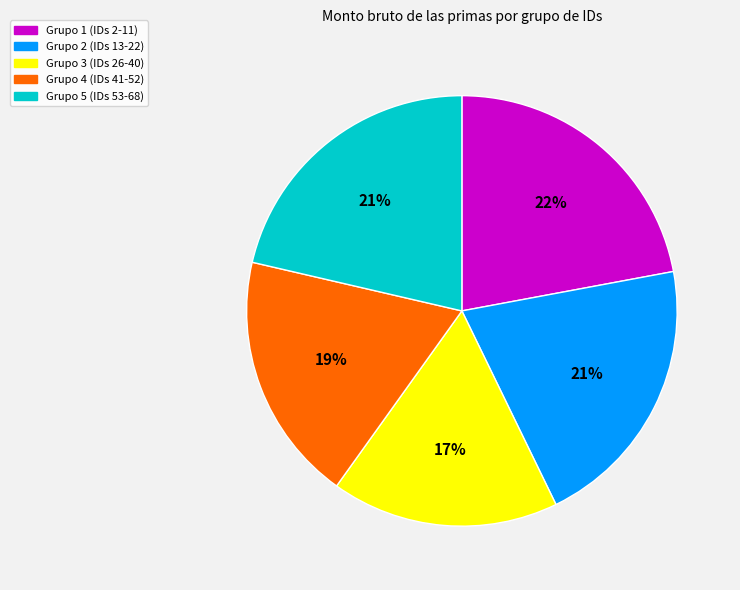

Combined, do Grupo 3 (IDs 26-40) and Grupo 1 (IDs 2-11) account for over 50%?

No